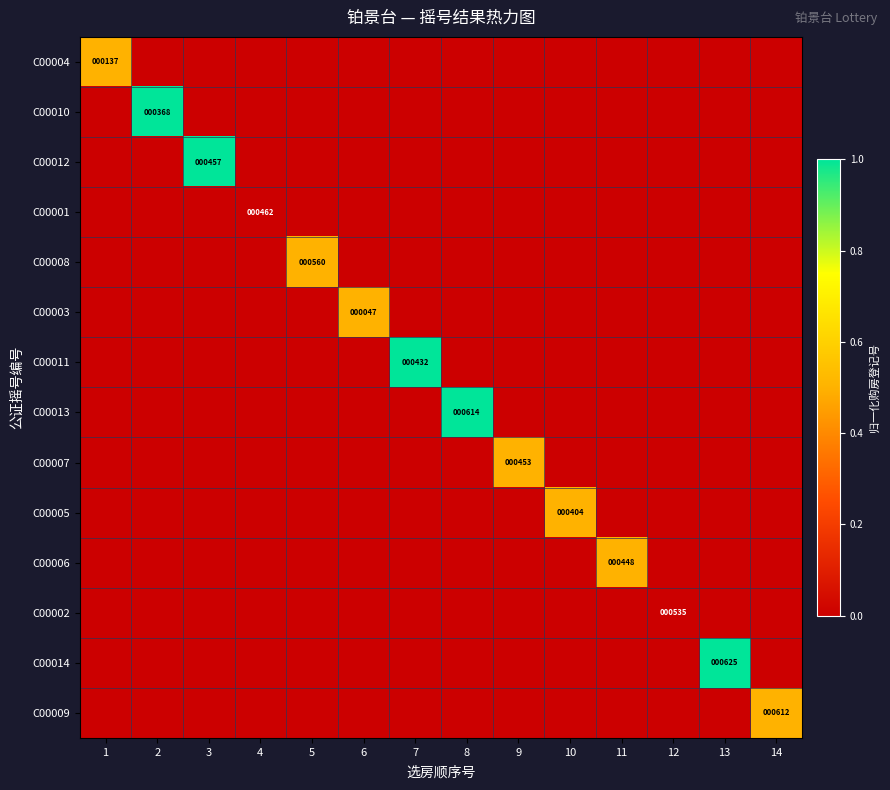

The C00010 series shows 0.0 at 7. True or false?

True